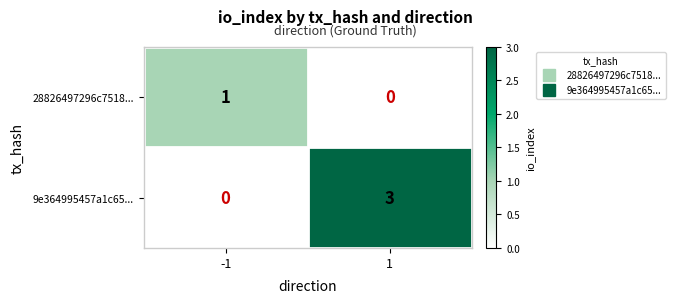

Reading left to right, what are all the values shown in this chart?

28826497296c7518...: -1=1	1=0
9e364995457a1c65...: -1=0	1=3